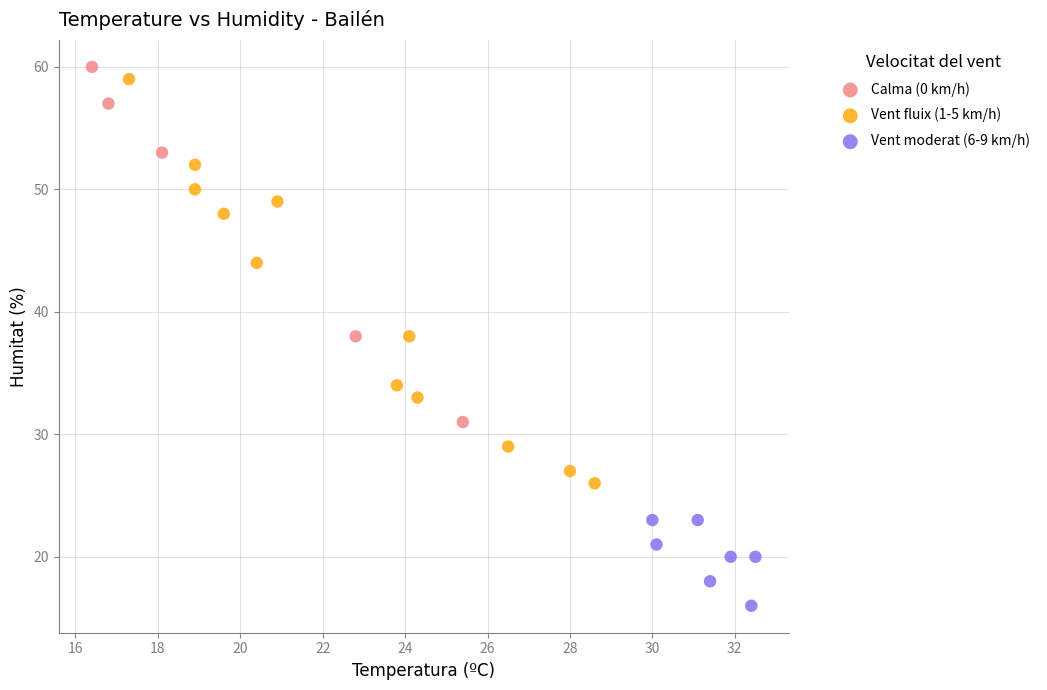

Which series reaches the minimum Y coordinate?

Vent moderat (6-9 km/h)